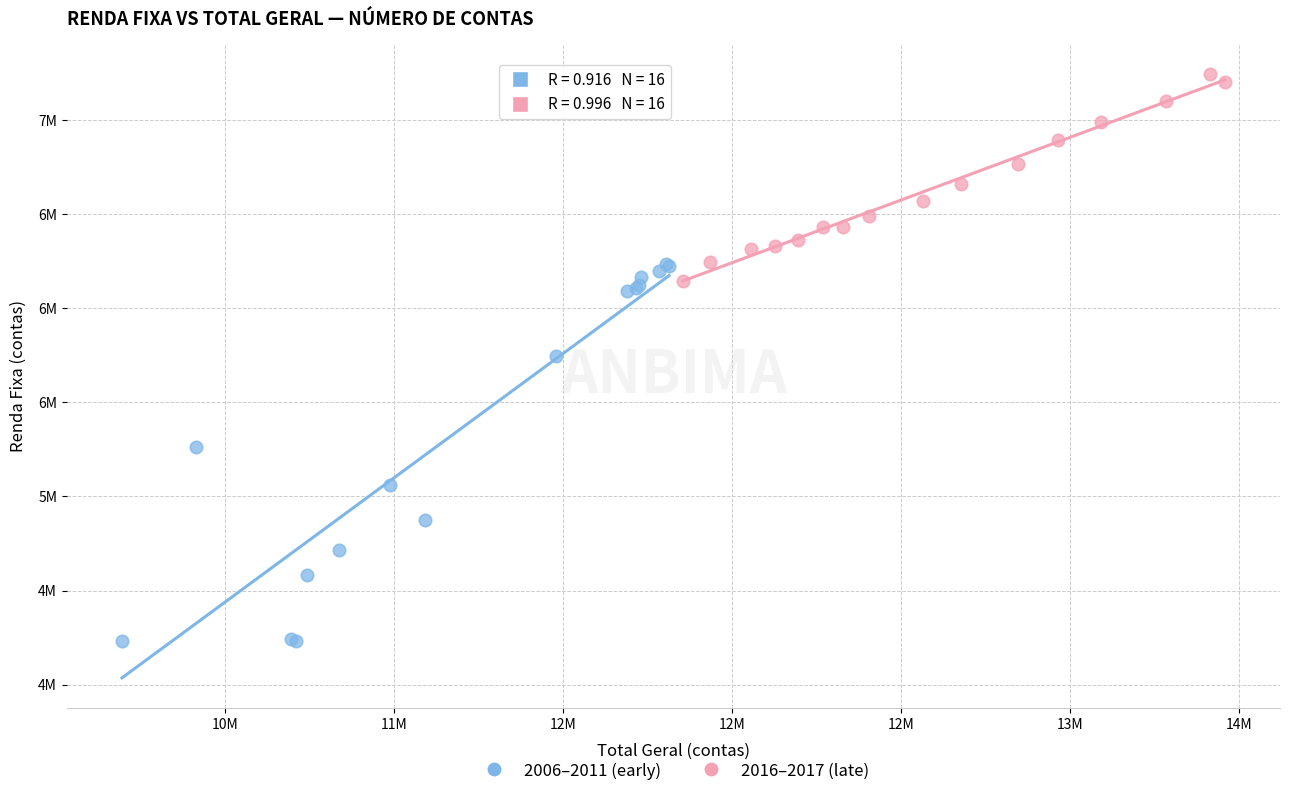

Which series reaches the maximum Y coordinate?

2016–2017 (late)